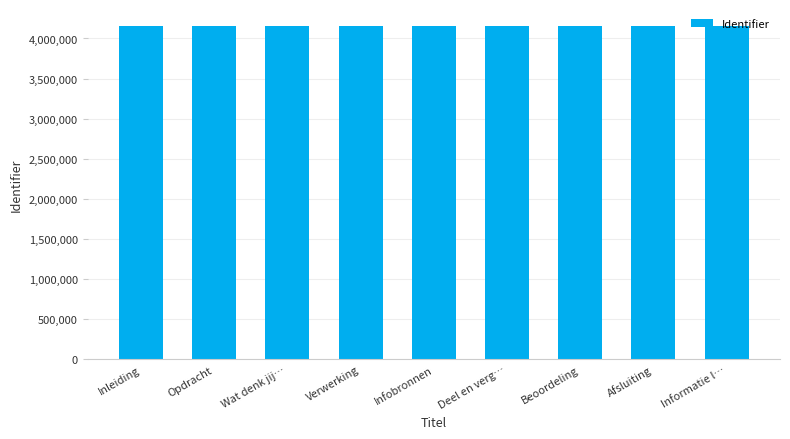

What is the greatest value displayed?

4159489